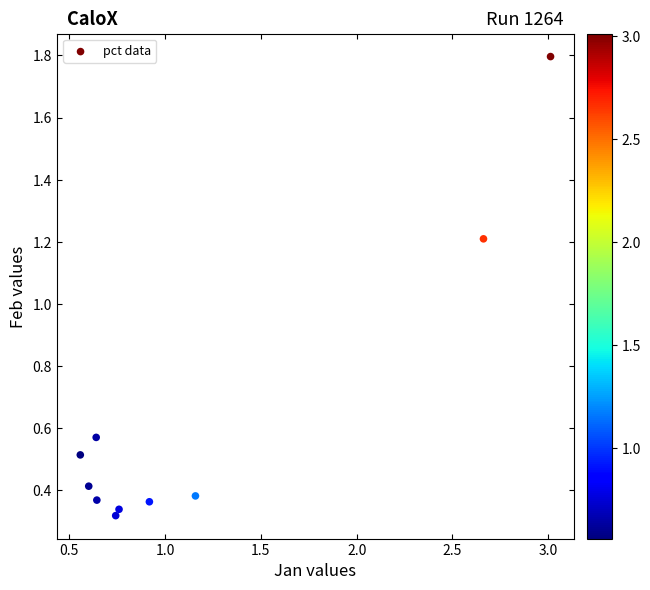

What is the range of X values (max minus min)?

2.5